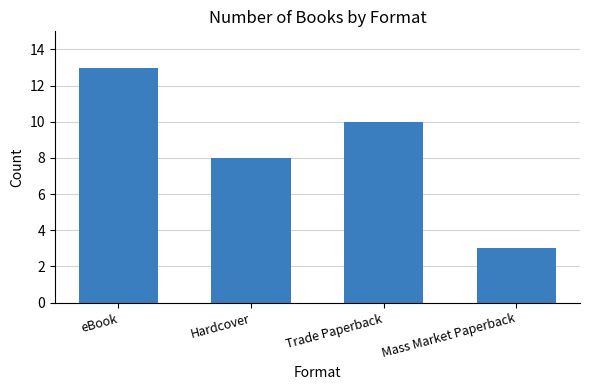

Reading left to right, what are all the values shown in this chart?

13	8	10	3